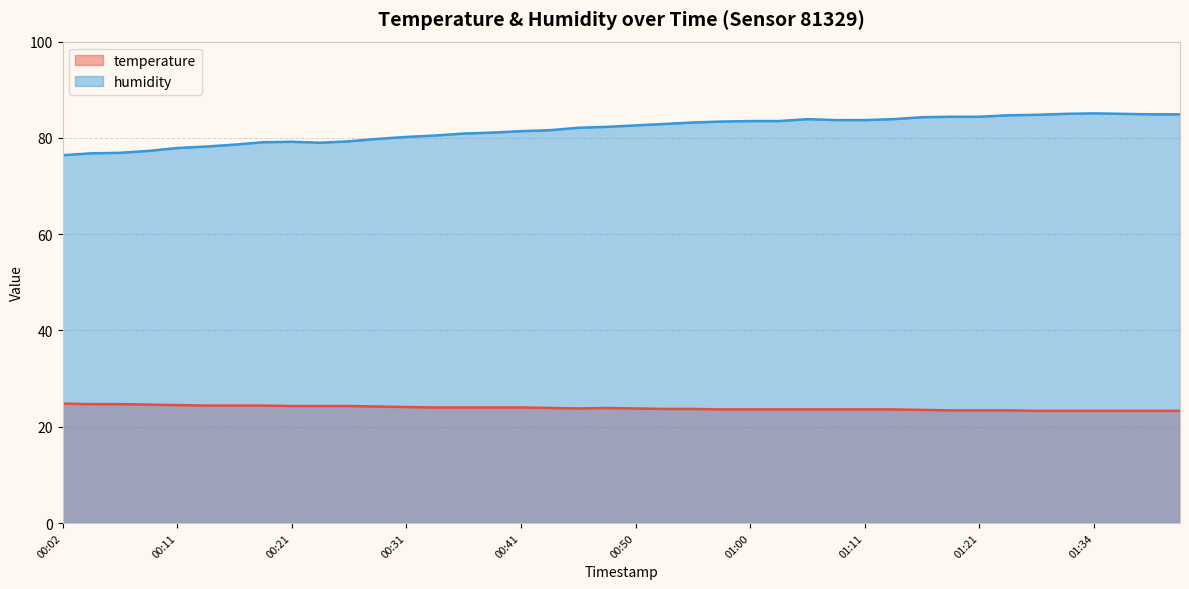

What is the approximate value of humidity at 00:38?

81.1